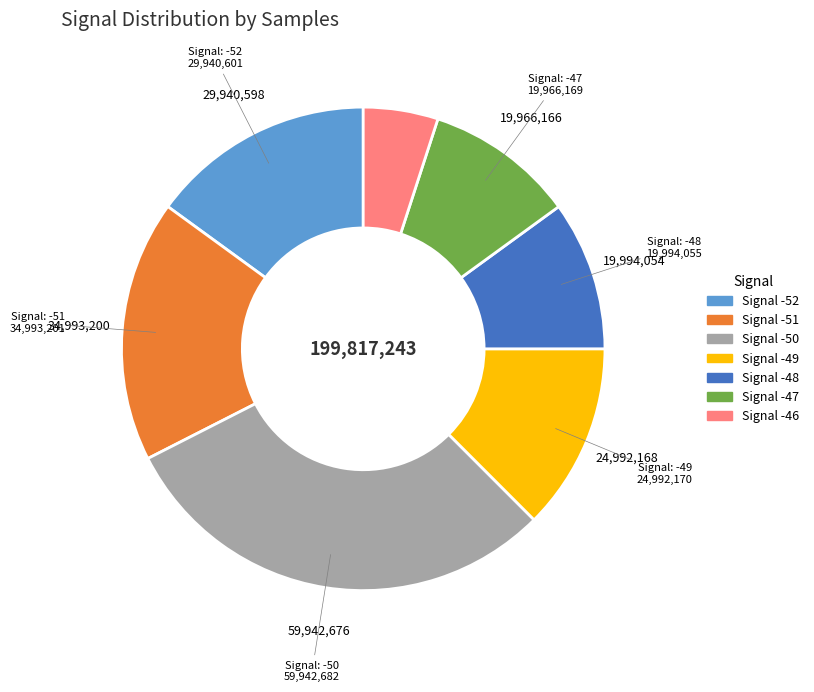

How many slices are in this pie chart?

7